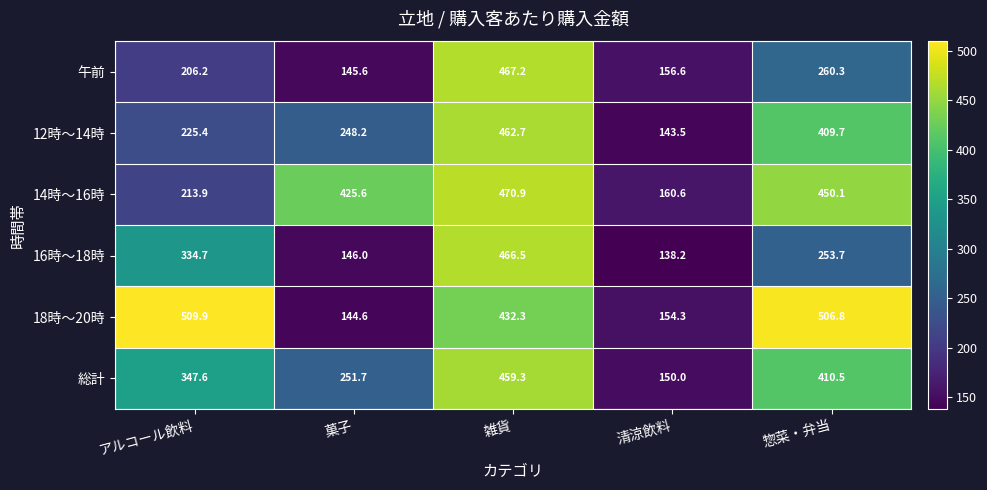

What is the difference between the second highest and minimum values in the 18時～20時 series?

362.2